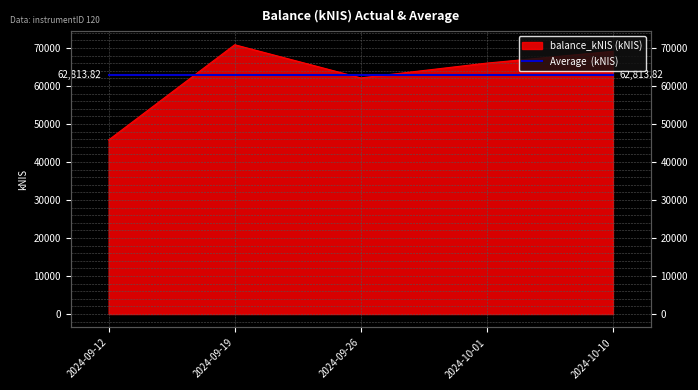

How many interior local valleys (lower than both neighbors) does the data have?

1